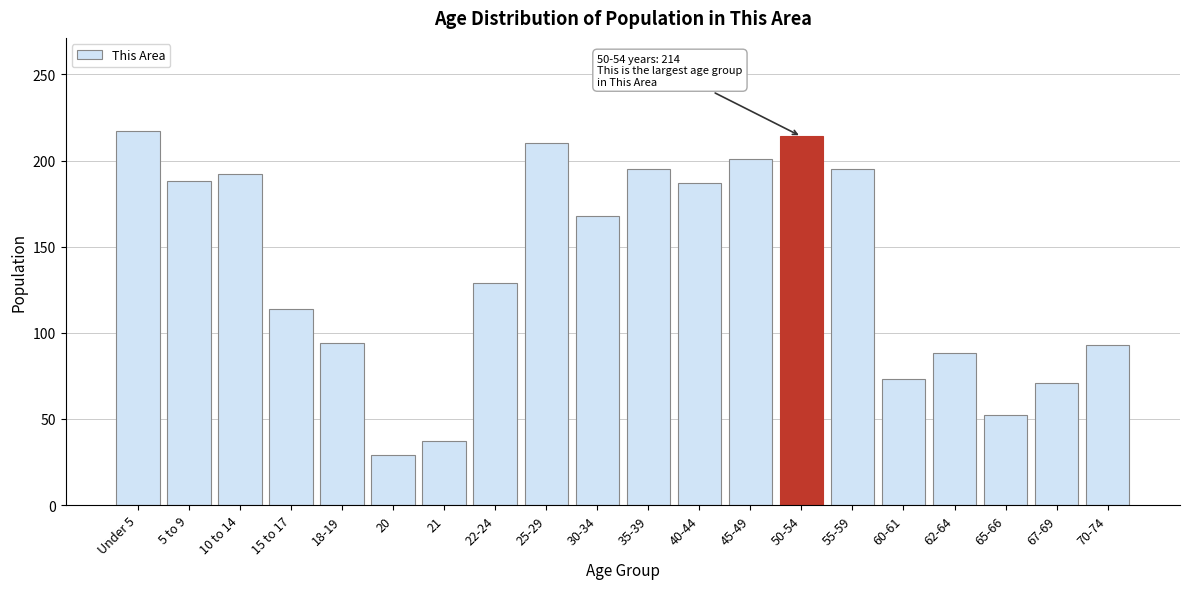

The value at Under 5 is 217. True or false?

True